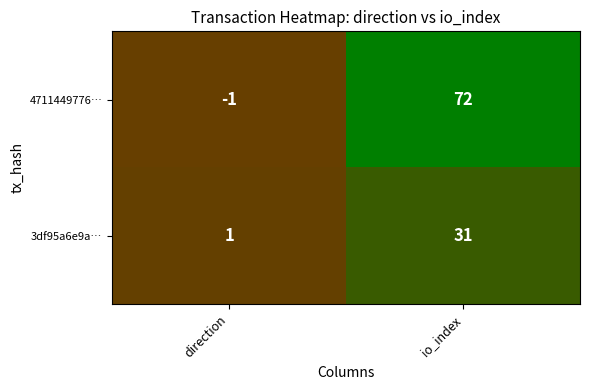

What is the sum of the 4711449776… values at io_index and direction?

71